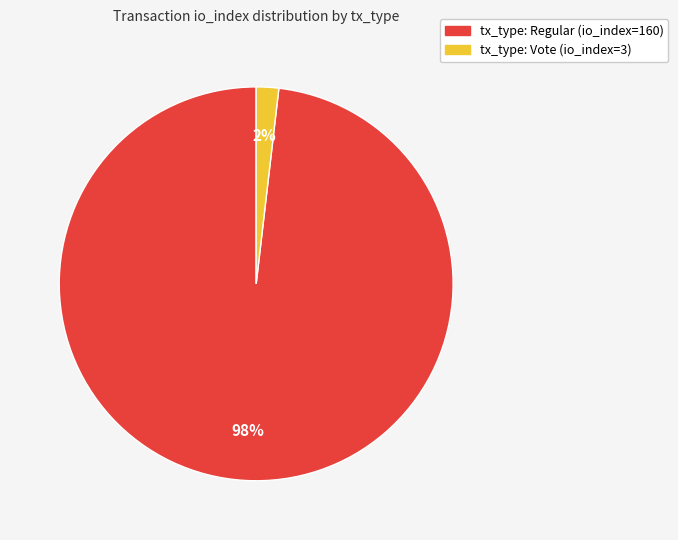

Between tx_type: Regular (io_index=160) and tx_type: Vote (io_index=3), which is larger?

tx_type: Regular (io_index=160)